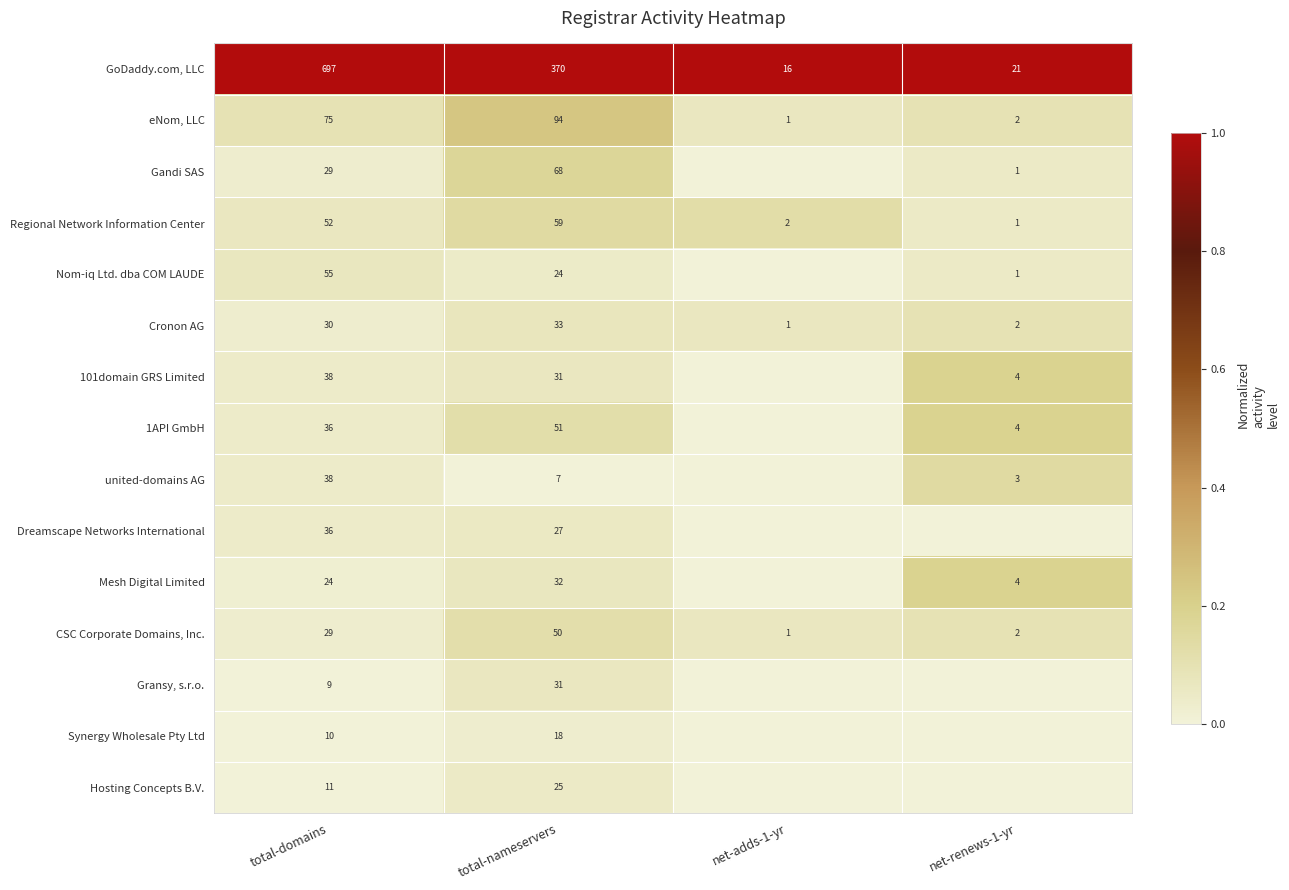

At which category does the chart reach its minimum across all series?

net-adds-1-yr